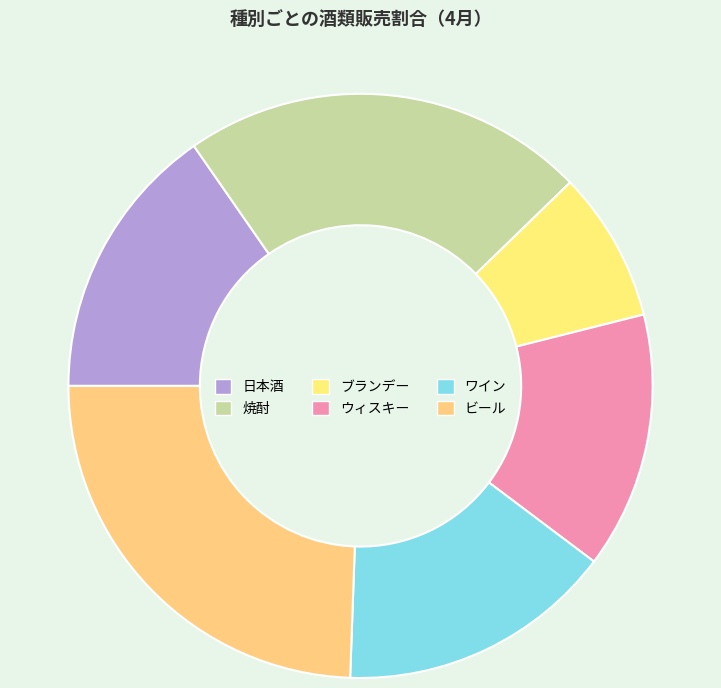

Between 焼酎 and ビール, which is larger?

ビール